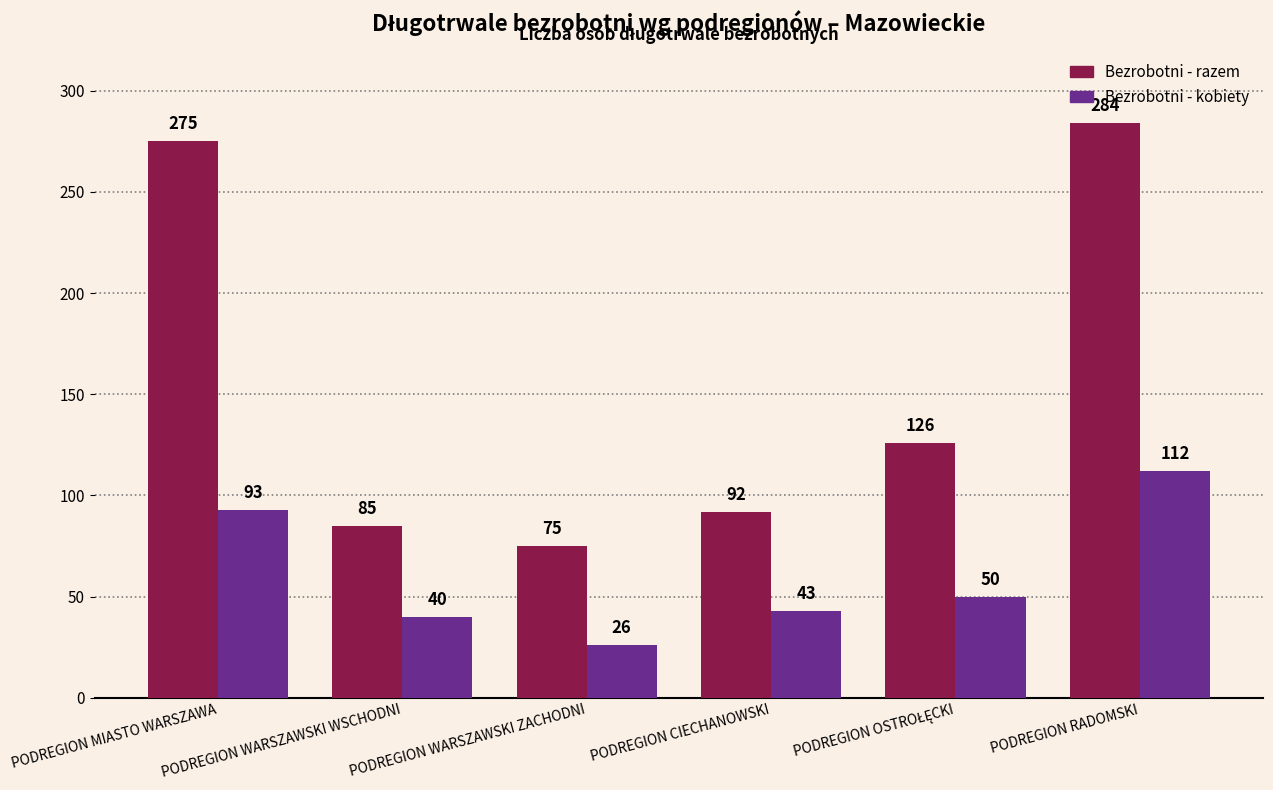

Is it true that Bezrobotni - kobiety equals 123 at PODREGION MIASTO WARSZAWA?

False